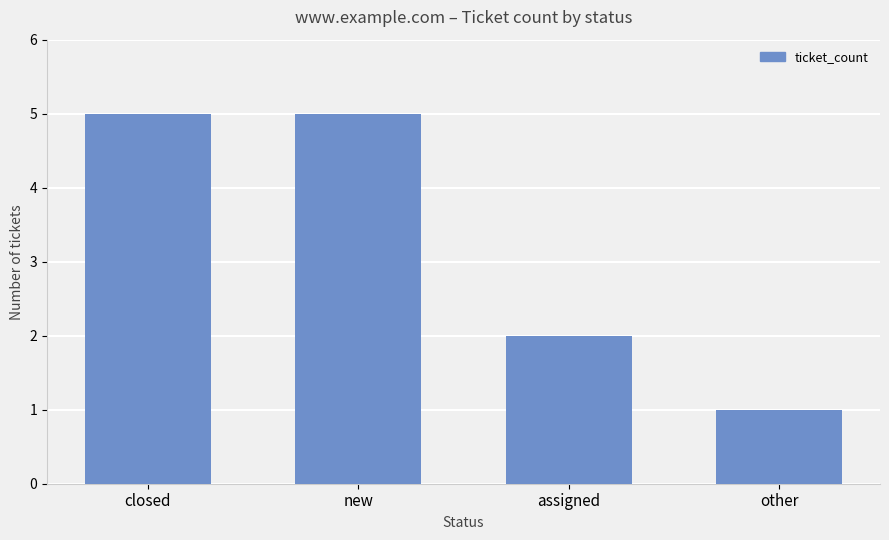

Which category has the lowest value across all series?

other